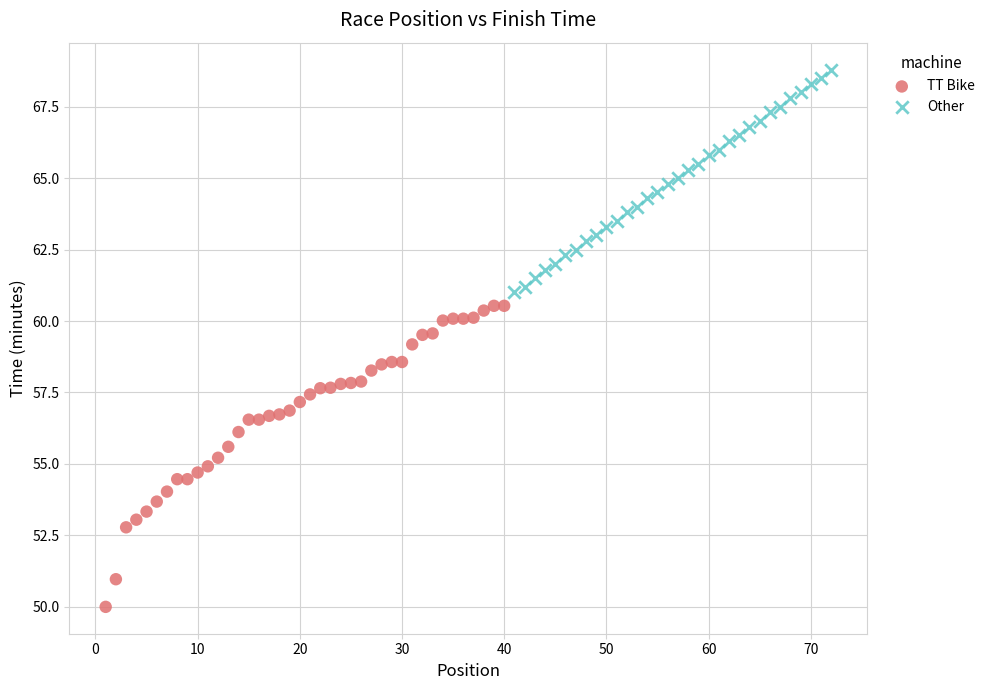

Which series has the widest spread of Y values?

TT Bike